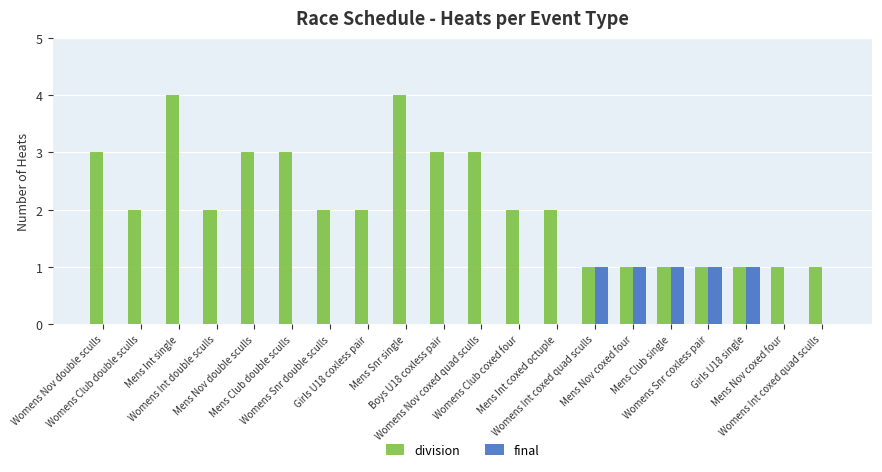

Which series changed the most between Womens Club double sculls and Womens Nov coxed quad sculls?

division